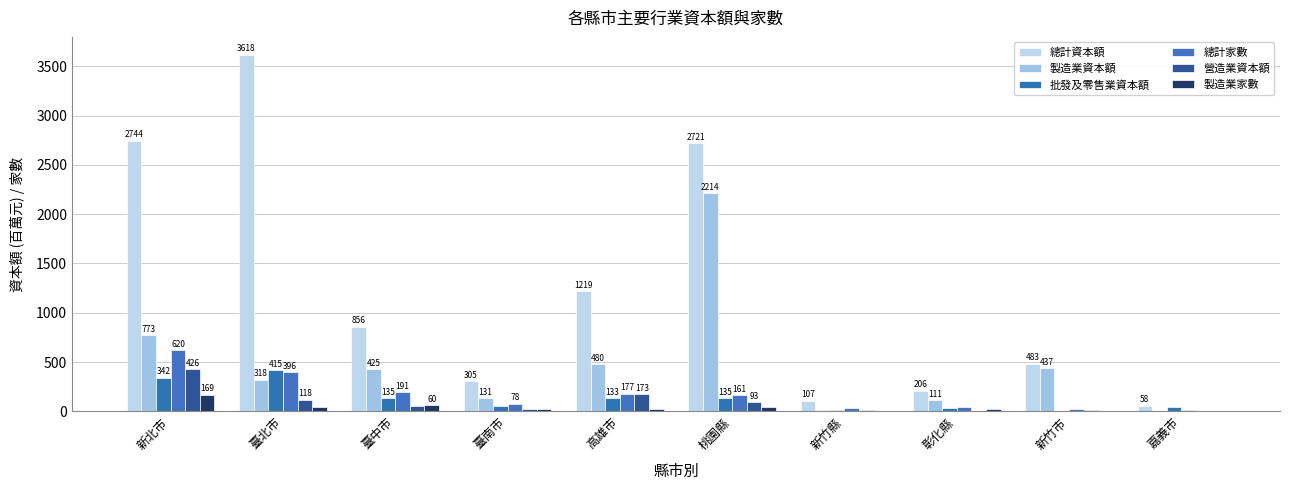

Reading right to left, extract all data points from this chart.

總計資本額: 57.6	482.6	206.4	107.3	2720.5	1219.1	305.2	855.8	3617.7	2743.6
製造業資本額: 1.0	437.1	110.7	10.5	2214.1	479.8	131.1	424.8	318.1	772.7
批發及零售業資本額: 42.0	1.3	29.1	12.0	135.0	132.6	49.8	135.1	415.5	341.7
總計家數: 14.0	23.0	45.0	31.0	161.0	177.0	78.0	191.0	396.0	620.0
營造業資本額: 3.1	9.5	0.5	18.1	93.0	172.6	21.9	49.8	117.6	425.6
製造業家數: 1.0	8.0	20.0	5.0	42.0	28.0	27.0	60.0	46.0	169.0